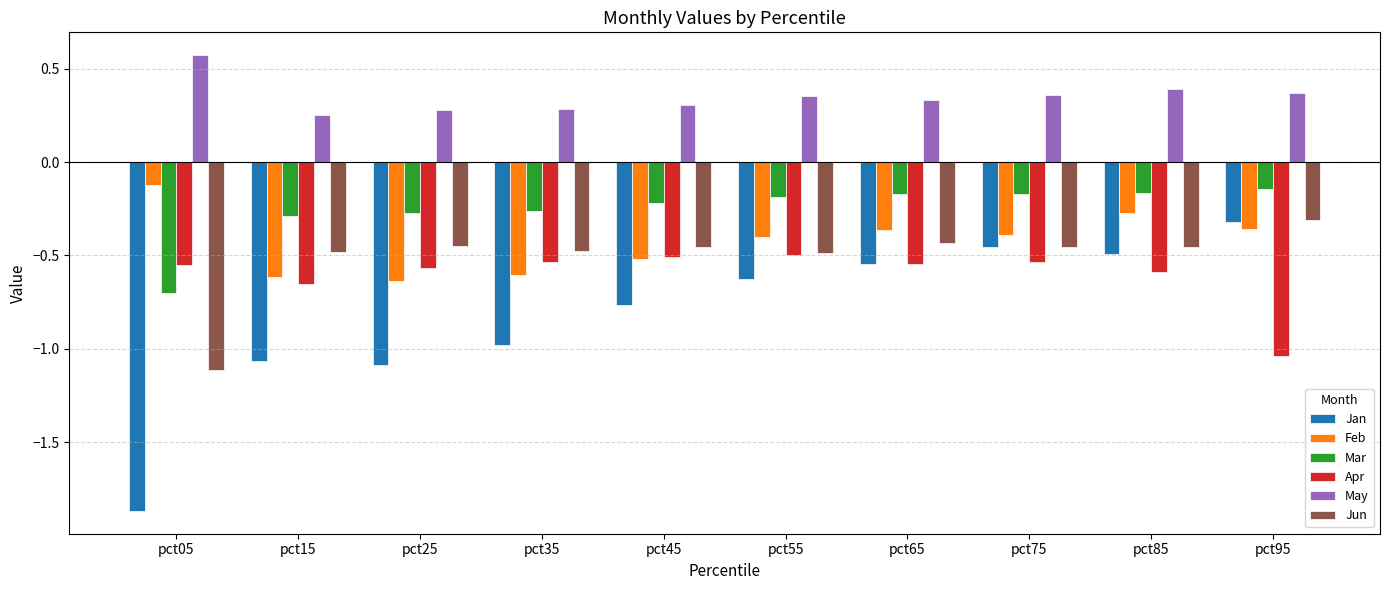

True or false: Mar has a value of -0.1 at pct15.

False